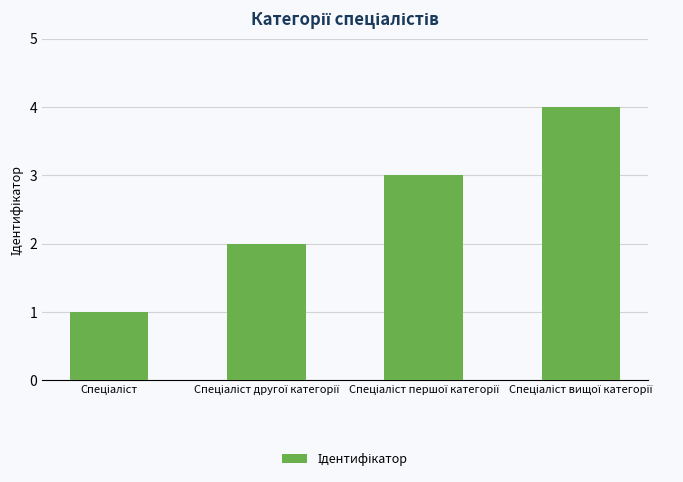

How many bars are there in total?

4